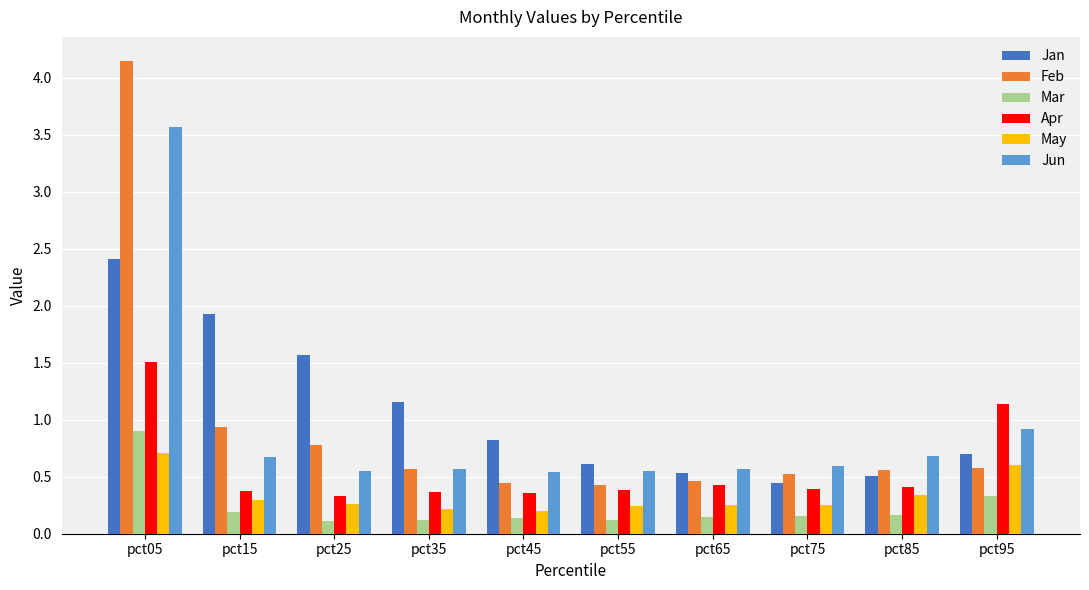

List the series in order of their peak value, lowest first.

May, Mar, Apr, Jan, Jun, Feb